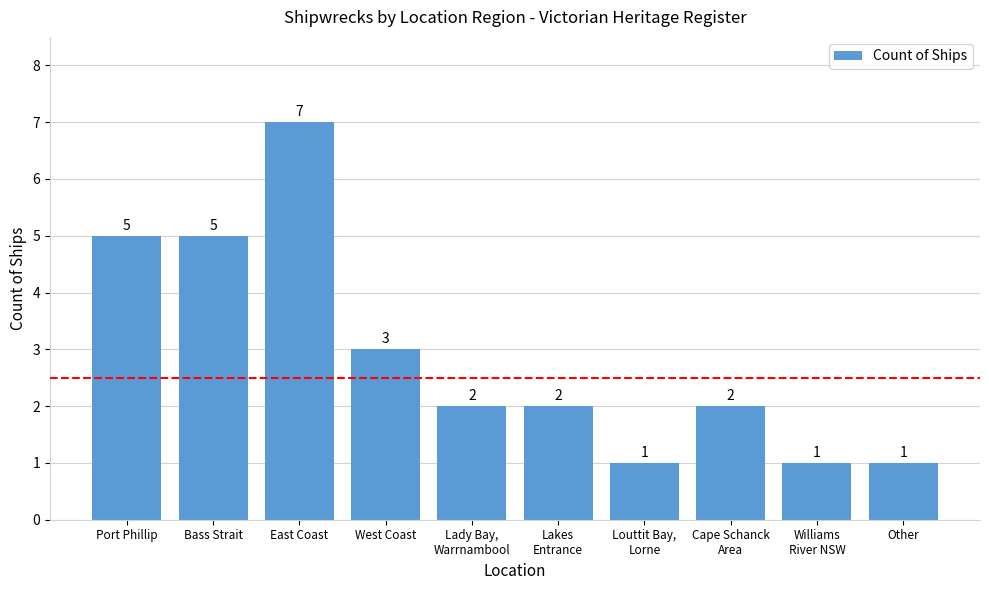

What is the sum of all values?

29